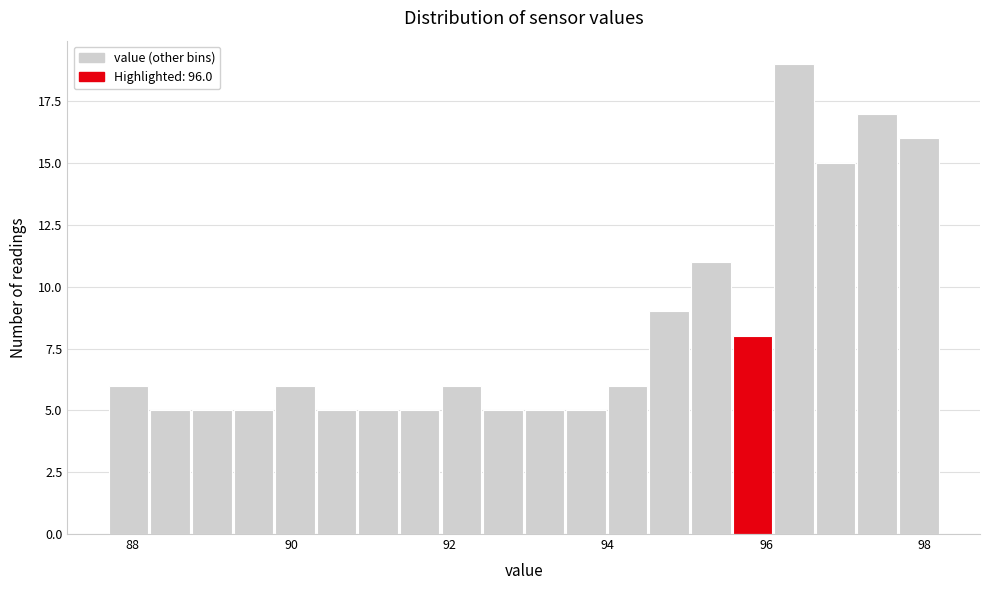

Read against the x-axis, roughly where is the centre of the tallest bar?

96.4